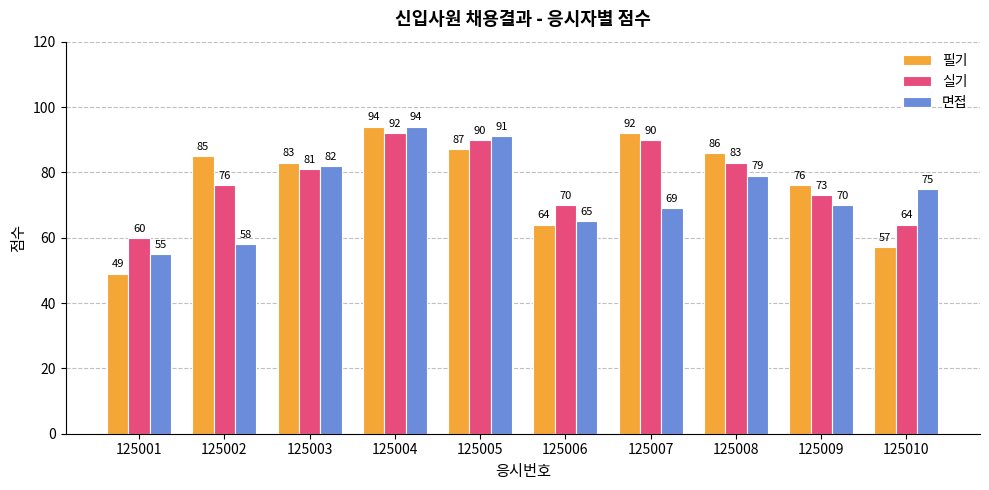

Reading left to right, transcribe all the data shown in this chart.

필기: 125001=49	125002=85	125003=83	125004=94	125005=87	125006=64	125007=92	125008=86	125009=76	125010=57
실기: 125001=60	125002=76	125003=81	125004=92	125005=90	125006=70	125007=90	125008=83	125009=73	125010=64
면접: 125001=55	125002=58	125003=82	125004=94	125005=91	125006=65	125007=69	125008=79	125009=70	125010=75